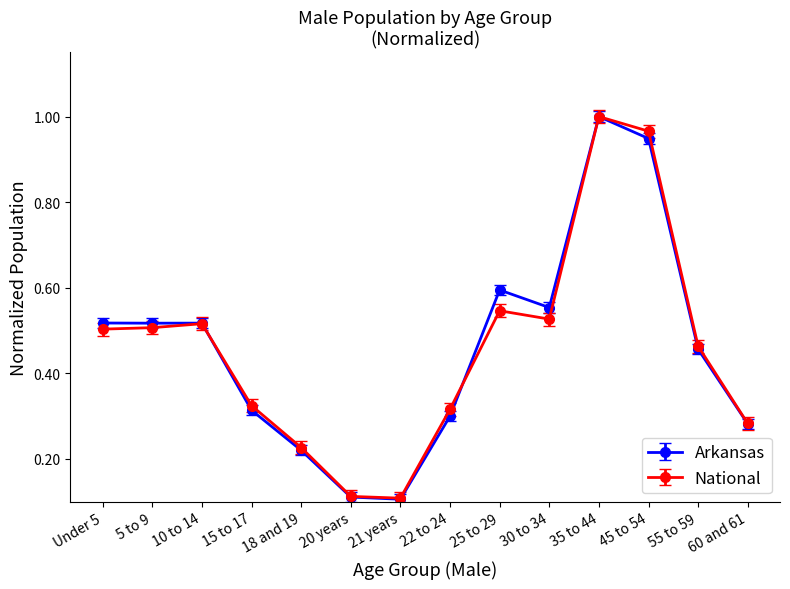

Is it true that Arkansas equals 0.1 at 18 and 19?

False